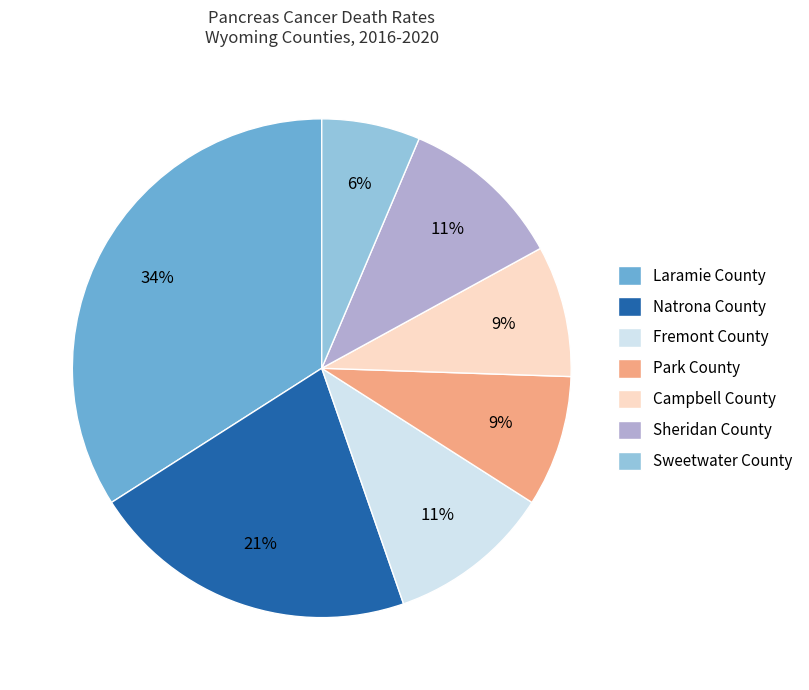

To the nearest percent, what percentage of the pie is Sweetwater County?

6%